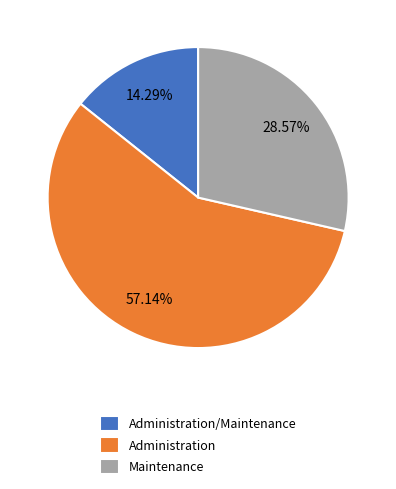

Approximately how many times larger is the value at Administration compared to Administration/Maintenance?

4.0